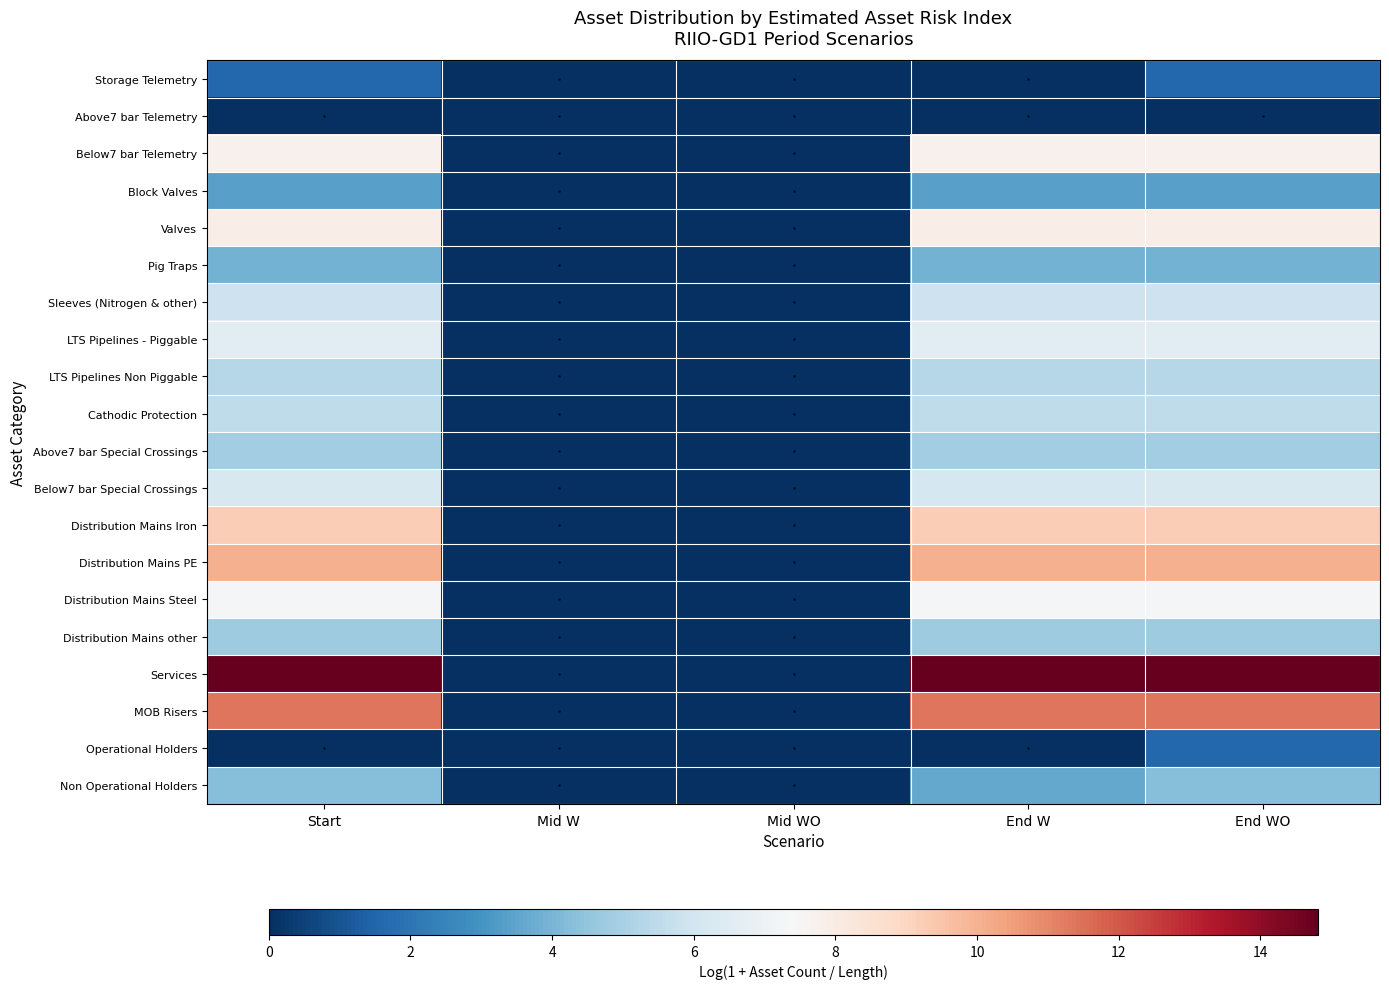

Between Mid W and Mid WO, which series saw the biggest shift?

Storage Telemetry